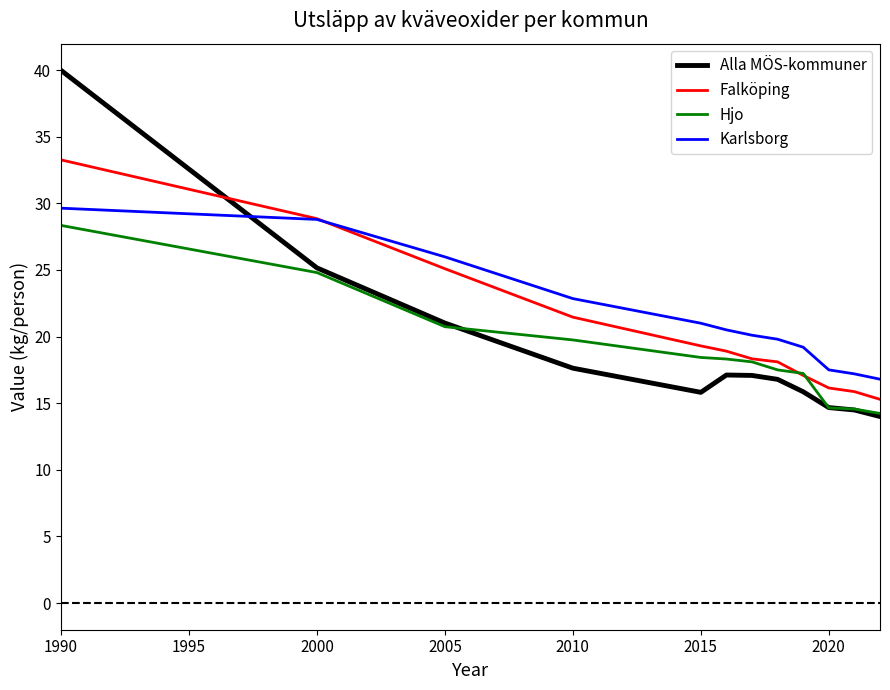

True or false: Hjo and Karlsborg intersect in this chart.

False